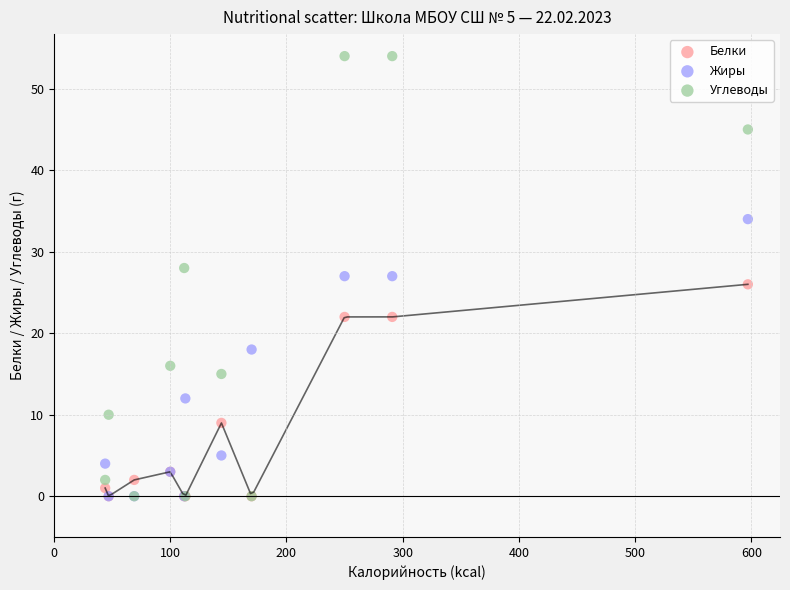

Which series has the widest spread of Y values?

Углеводы